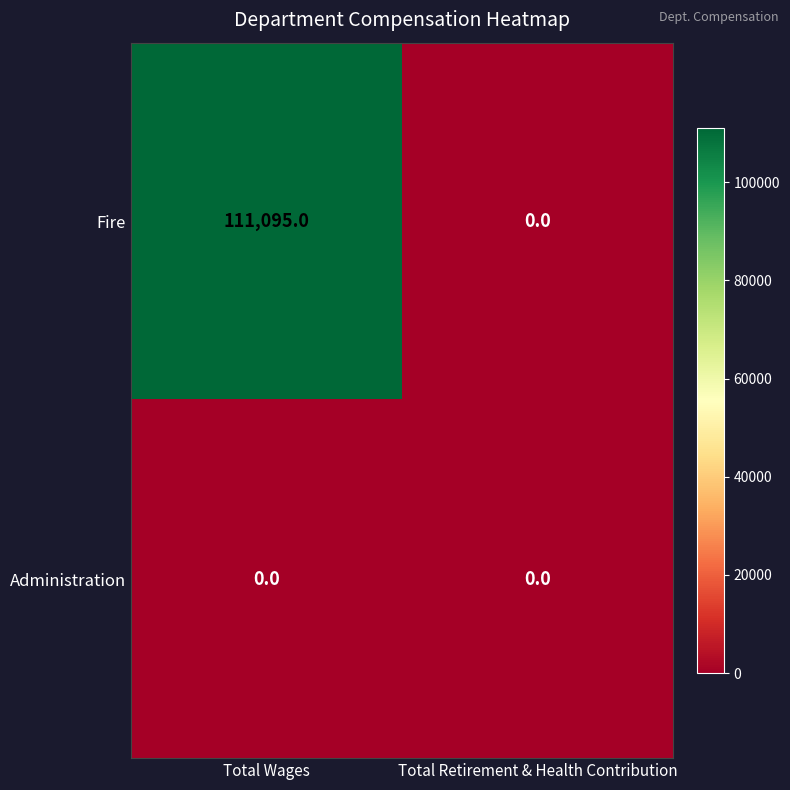

Which series has the largest range (max minus min)?

Fire